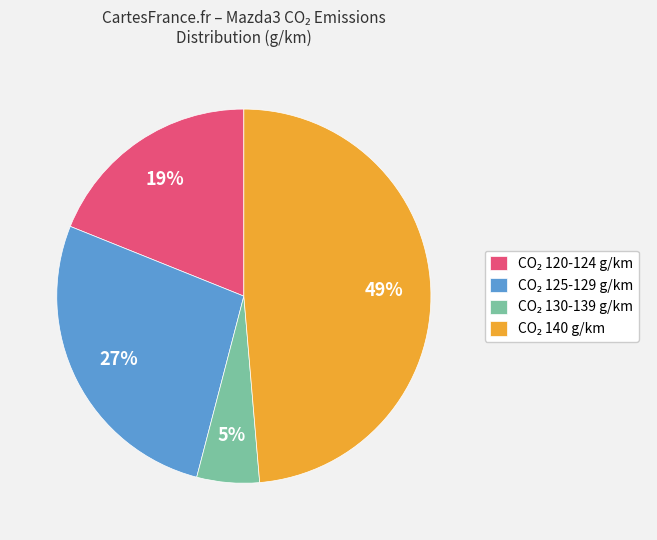

Is there any slice that represents more than half of the pie?

No